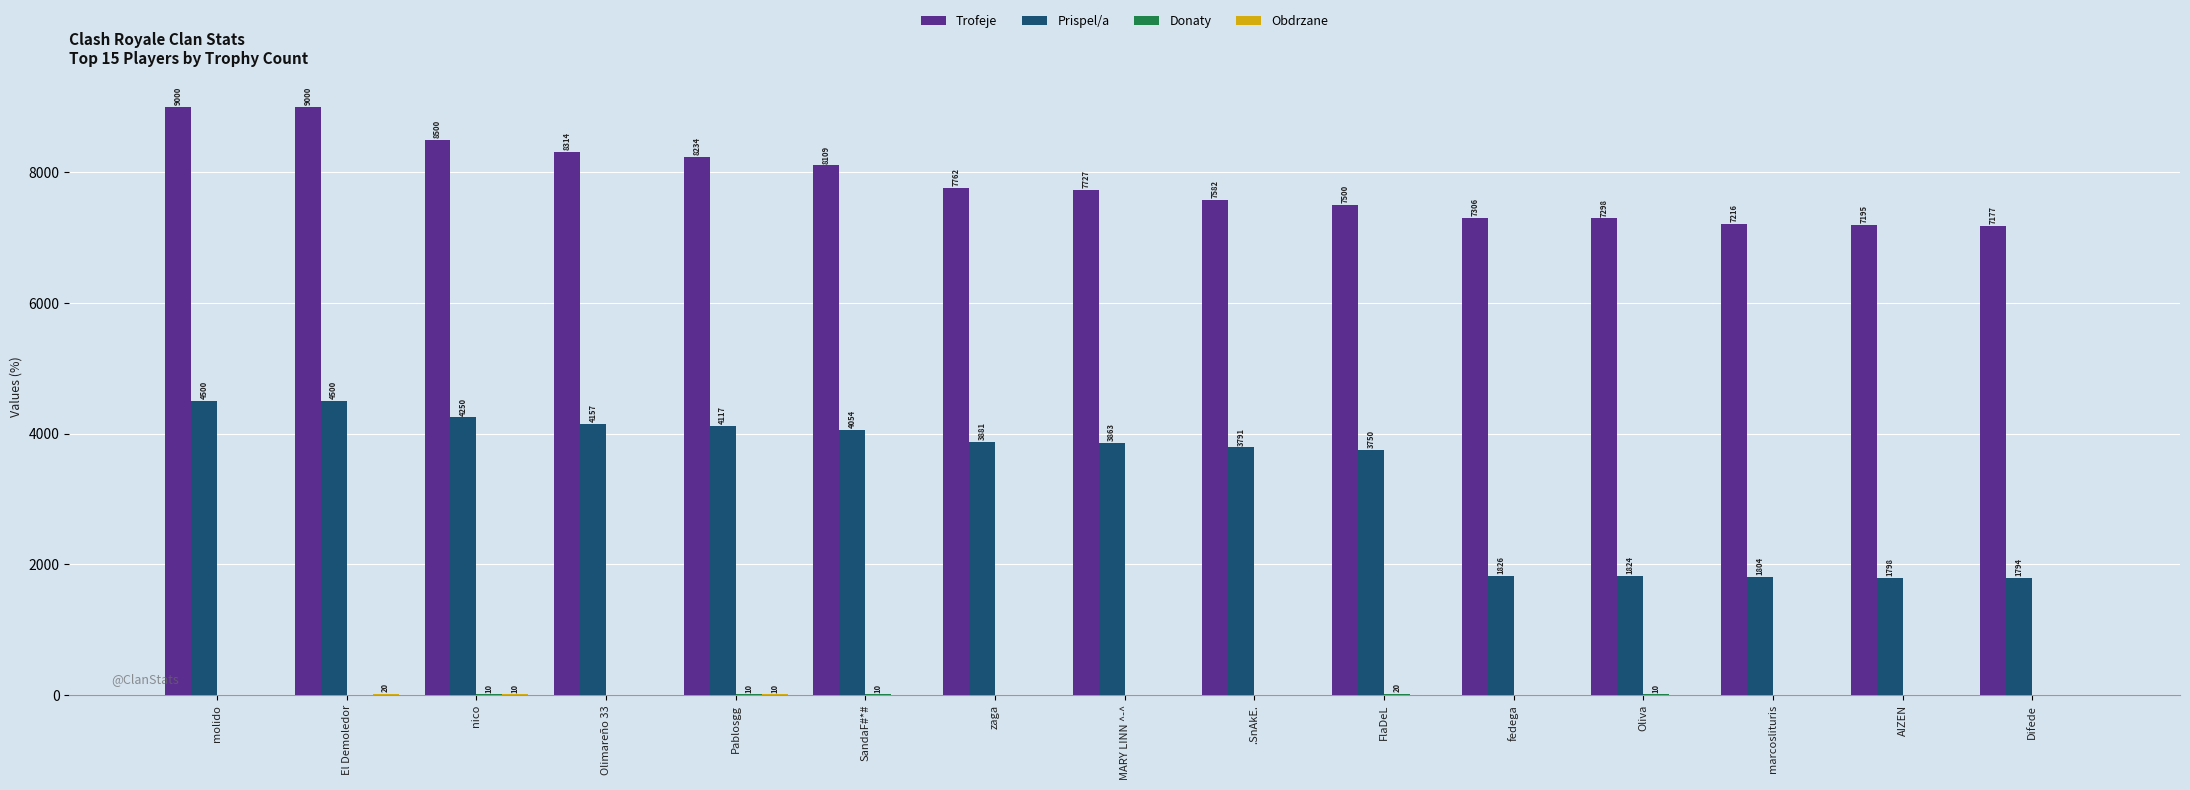

How many groups of bars are there?

15